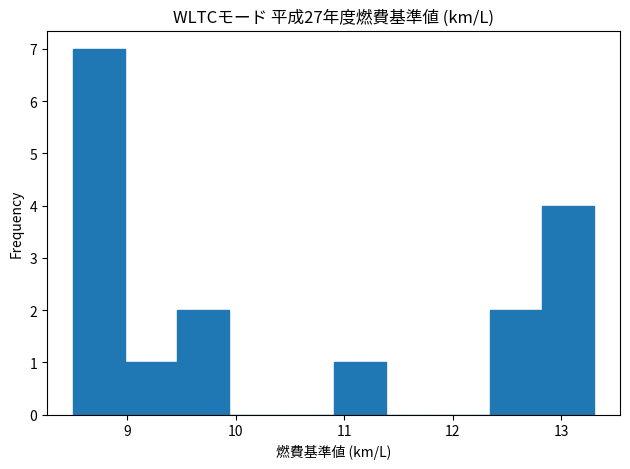

How tall is the bar that spans 12.34 to 12.82 on the x-axis? Neither the bar edges nor the heights are printed on the chart, so give them approximately, as read against the axes.

2